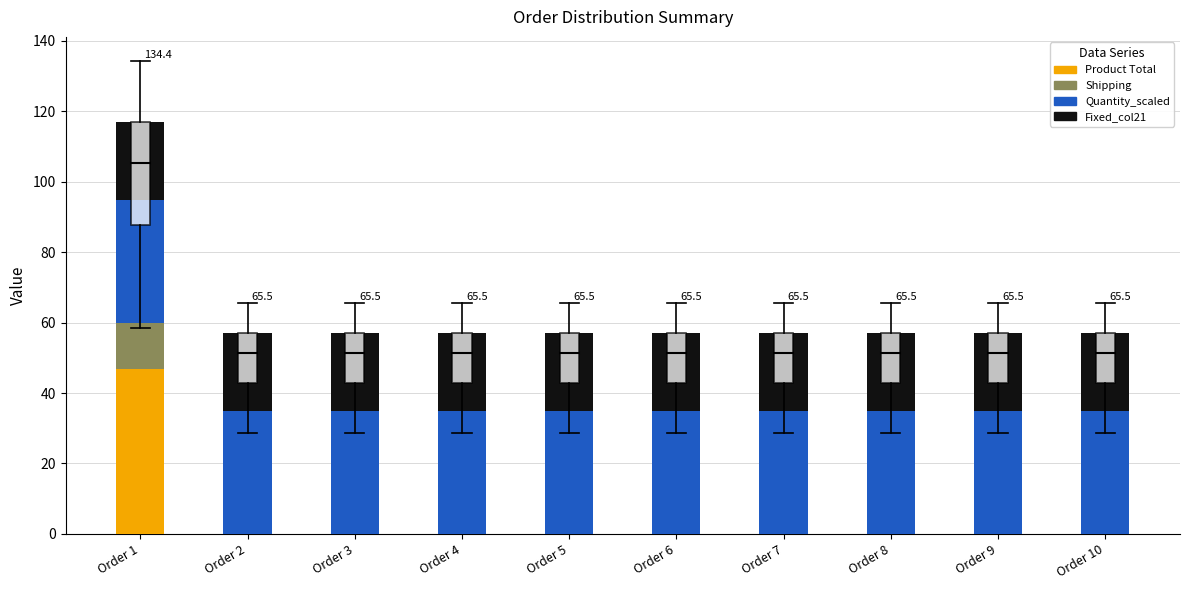

What is the highest value of the Product Total series?

47.0